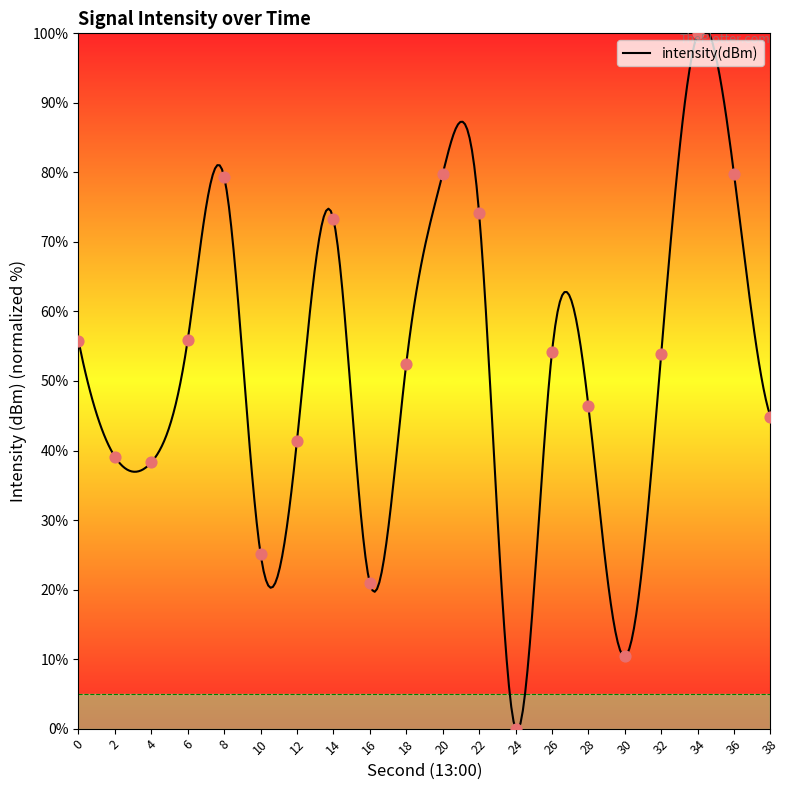

Between 12 and 28, which is larger?

28